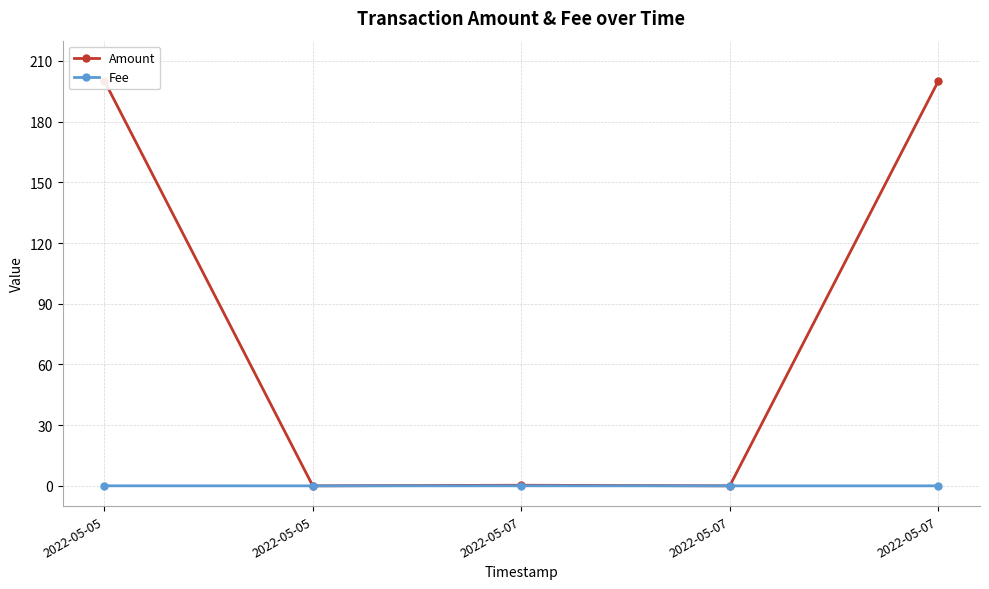

Reading left to right, transcribe all the data shown in this chart.

Amount: 200.3	0.0	0.3	0.0	200.0
Fee: 0.0	0.0	0.0	0.0	0.0